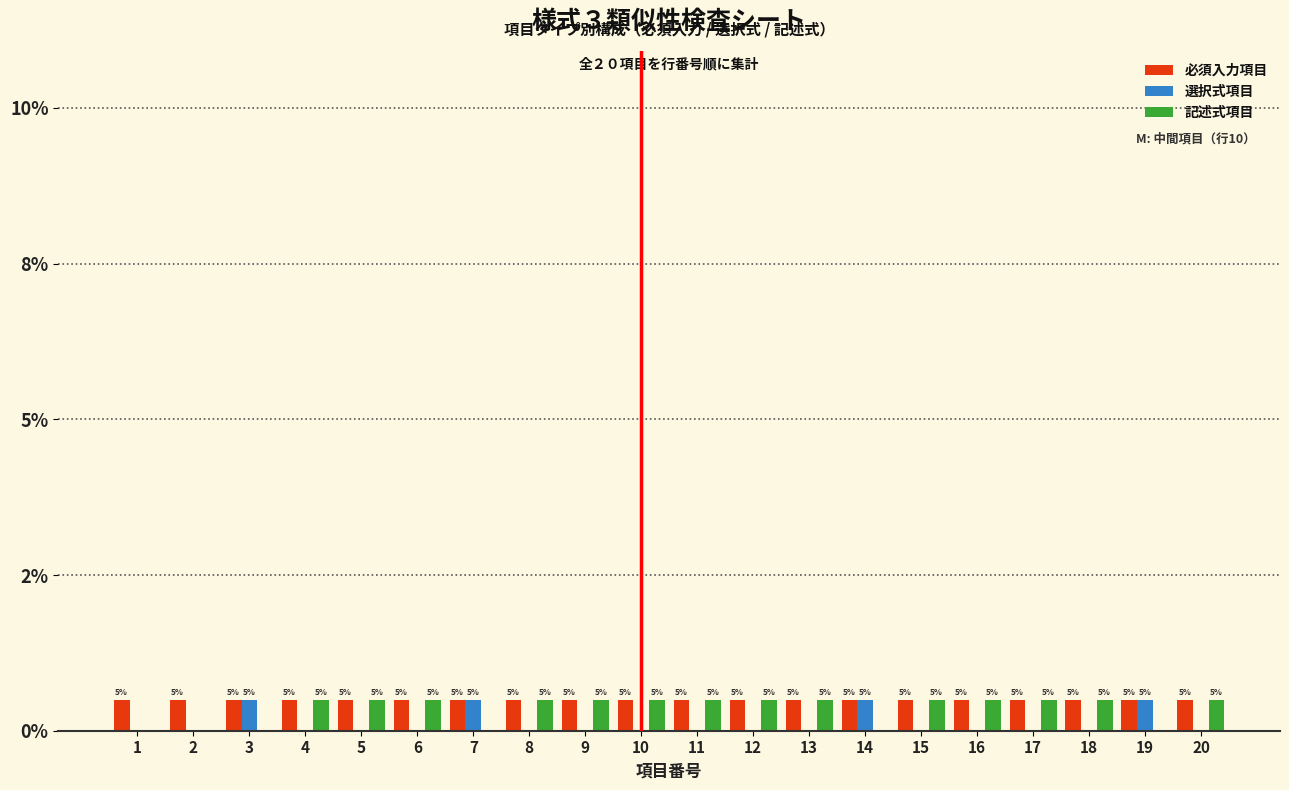

The value of 選択式項目 at 4 is 0.0. True or false?

True